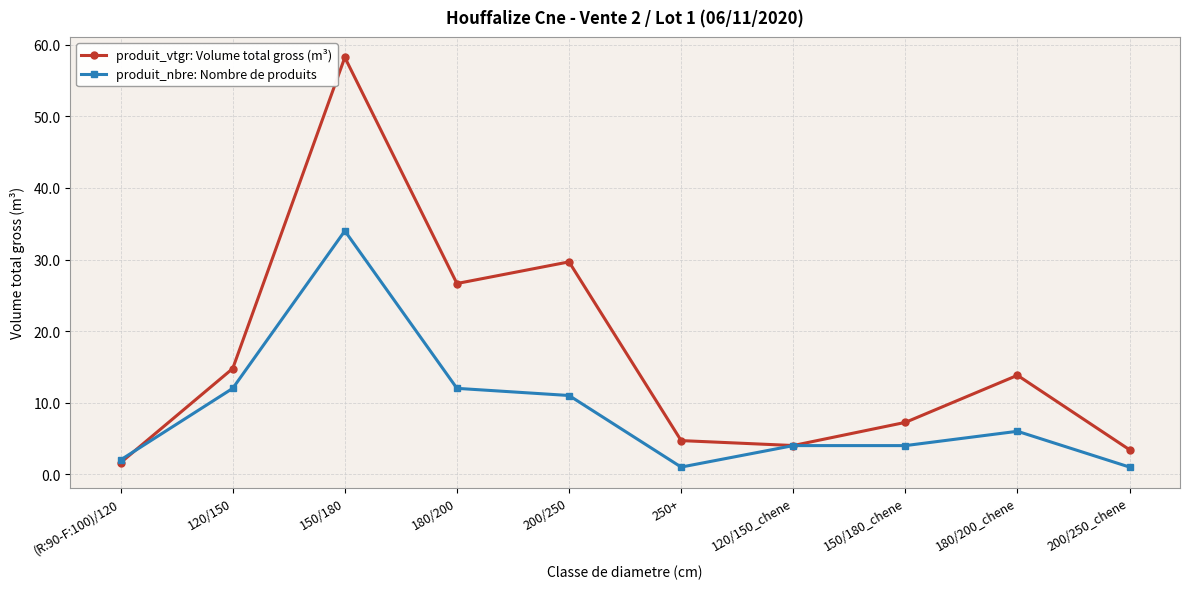

Is the value of produit_nbre: Nombre de produits at 150/180 greater than the value of produit_vtgr: Volume total gross (m³) at 200/250?

Yes